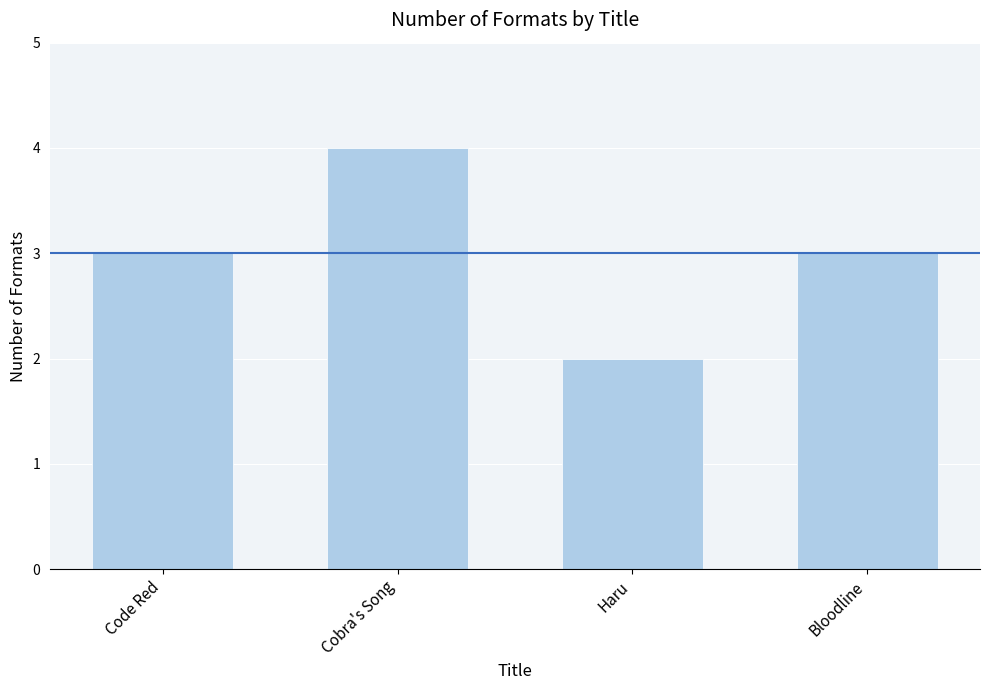

What is the average value?

3